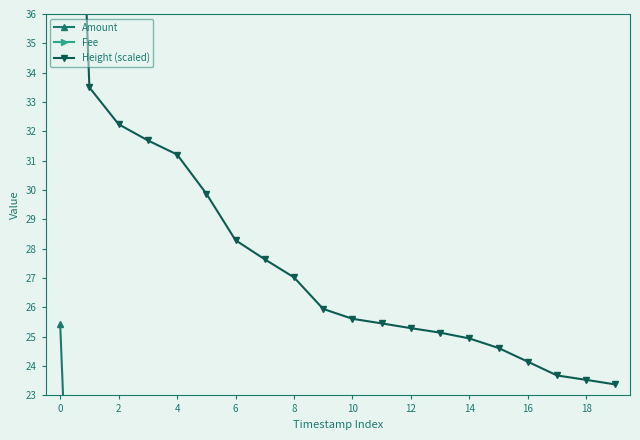

What are all the series names shown in the legend?

Amount, Fee, Height (scaled)